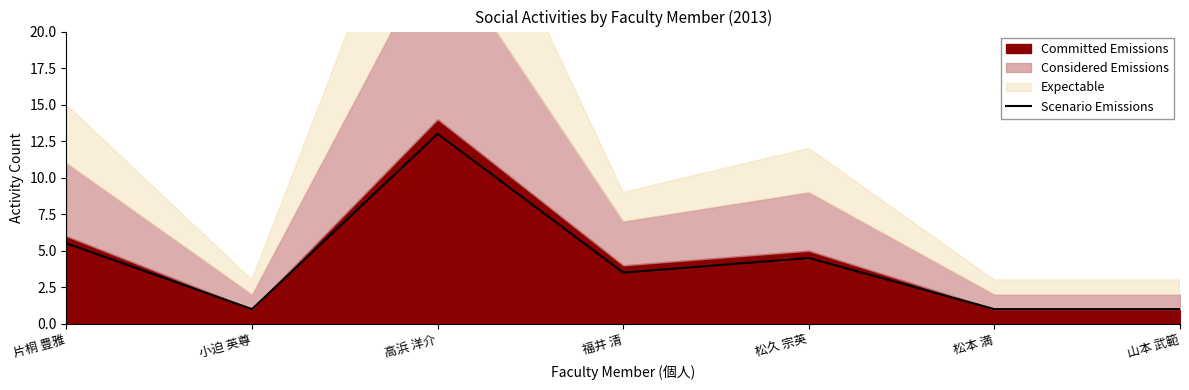

Reading left to right, extract all data points from this chart.

5.5	1.0	13.0	3.5	4.5	1.0	1.0